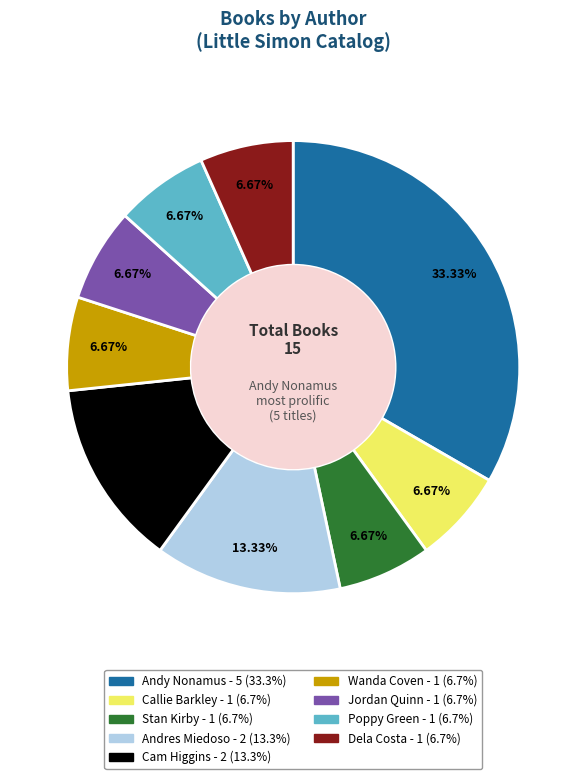

Does any single category account for the majority?

No